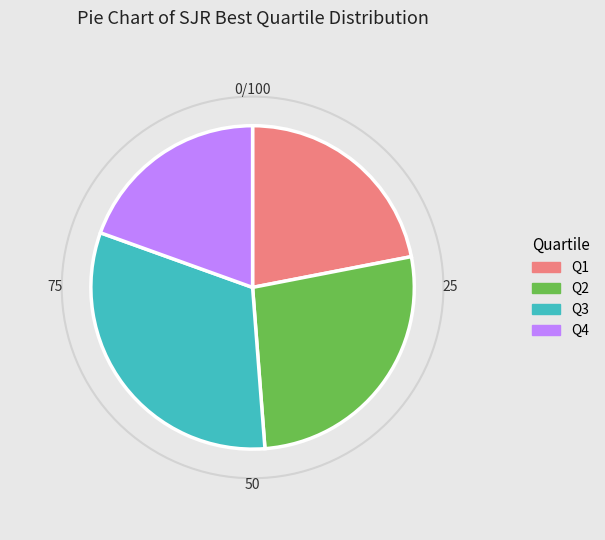

Which has a higher value, Q3 or Q4?

Q3